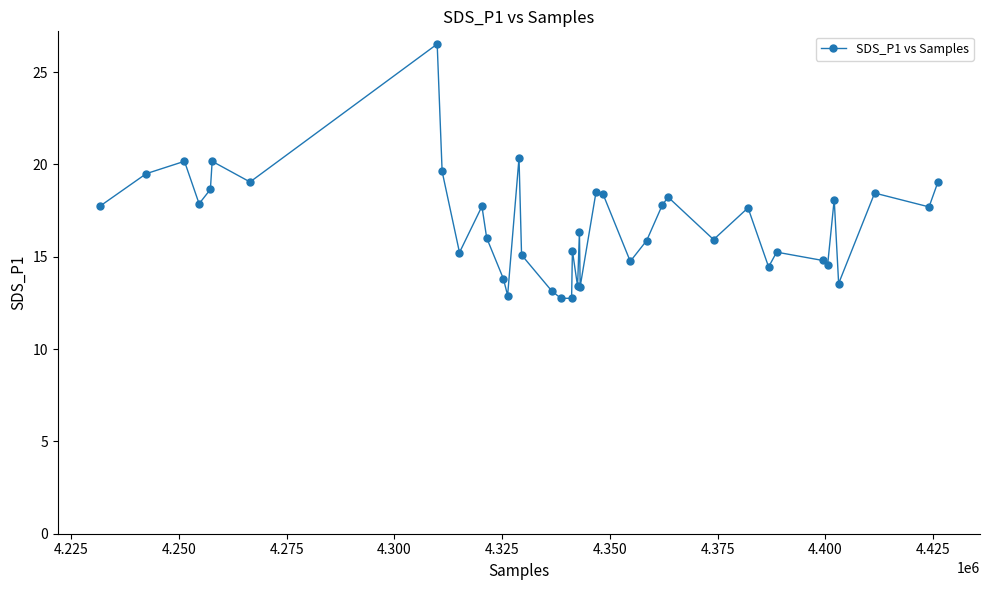

What is the difference between the second highest and second lowest values?

7.6